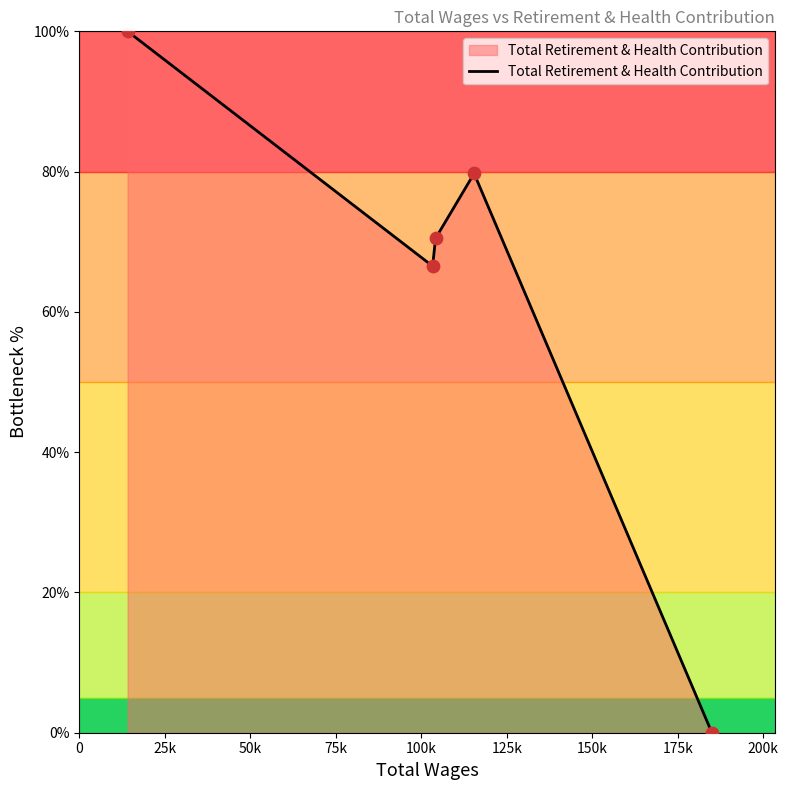

What is the greatest value displayed?

100.0